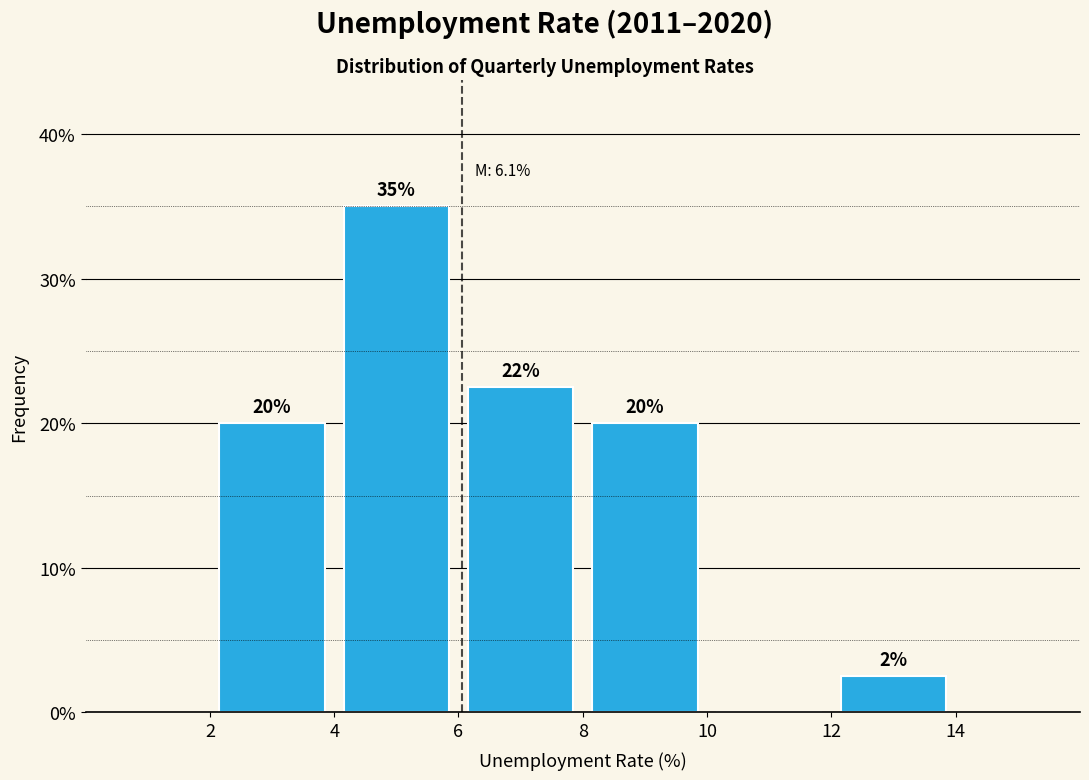

Which range on the x-axis has the tallest bar?

4 to 6